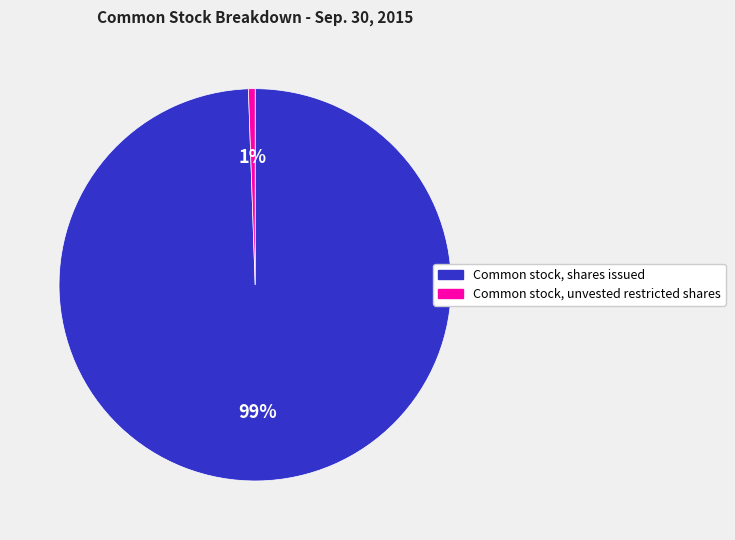

To the nearest percent, what percentage of the pie is Common stock, shares issued?

99%